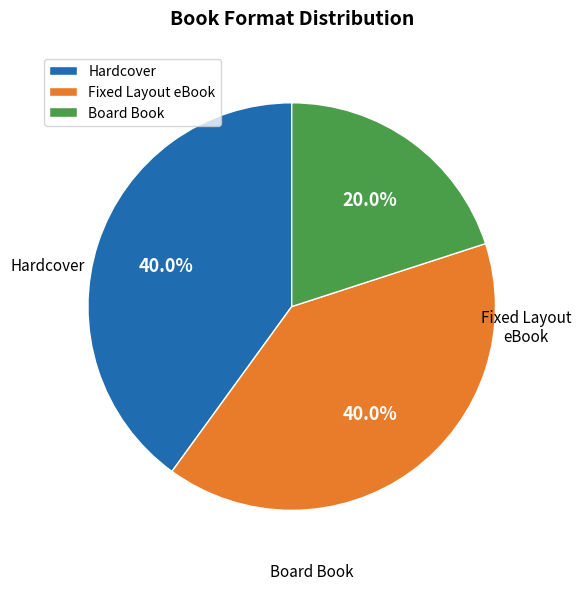

Is it true that Board Book is 12% of the pie?

False